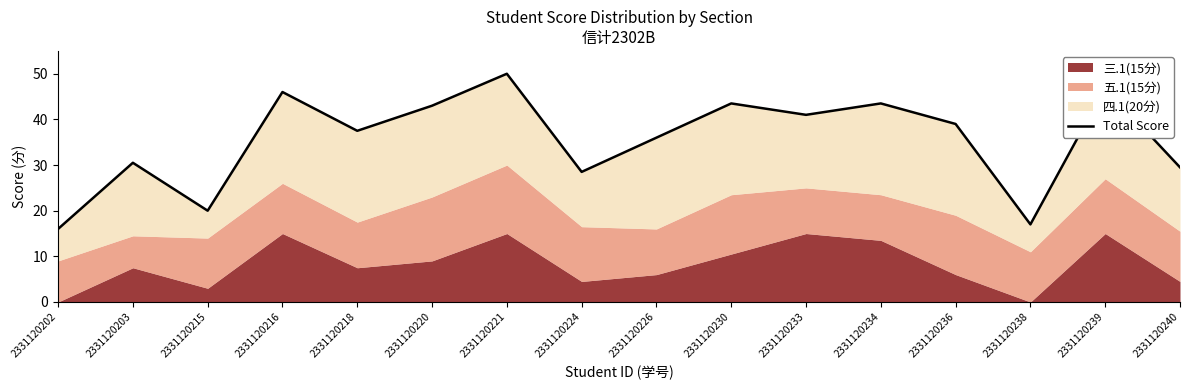

At which label is the value closest to 33?

2331120203